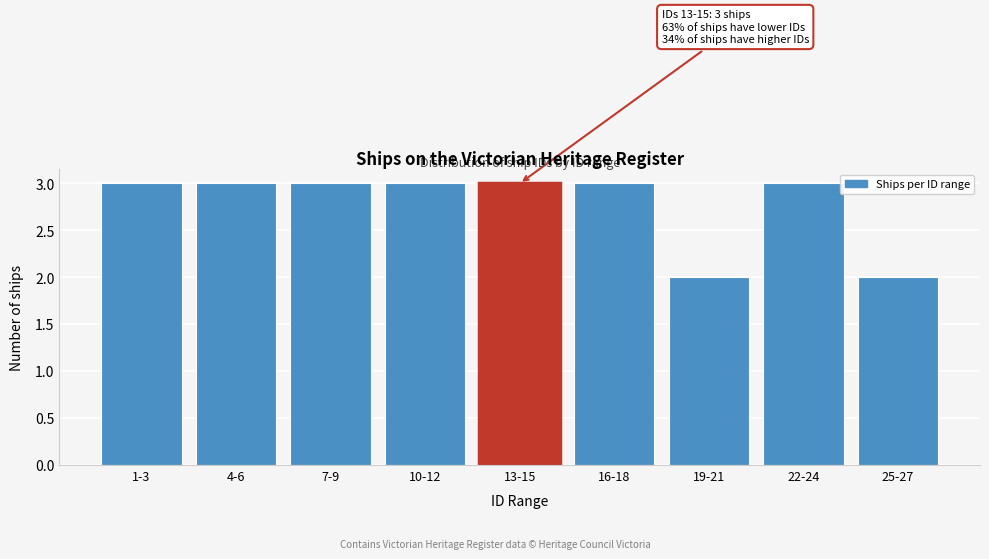

Reading right to left, what are all the values shown in this chart?

25-27=2	22-24=3	19-21=2	16-18=3	13-15=3	10-12=3	7-9=3	4-6=3	1-3=3